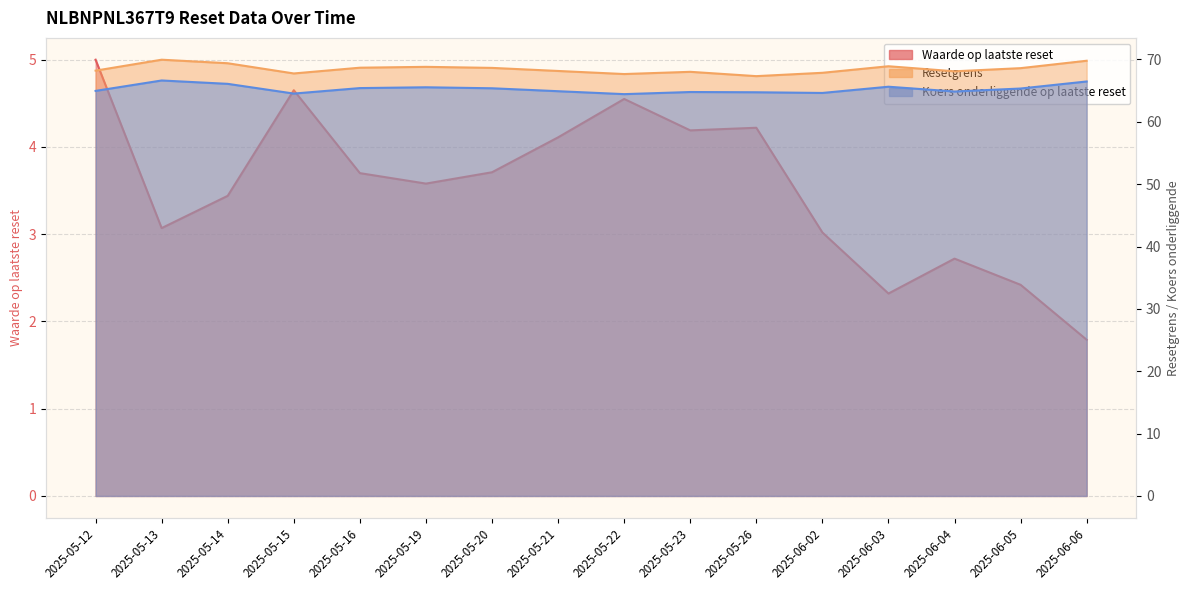

What value does the Waarde op laatste reset series have at 2025-05-22?

4.5